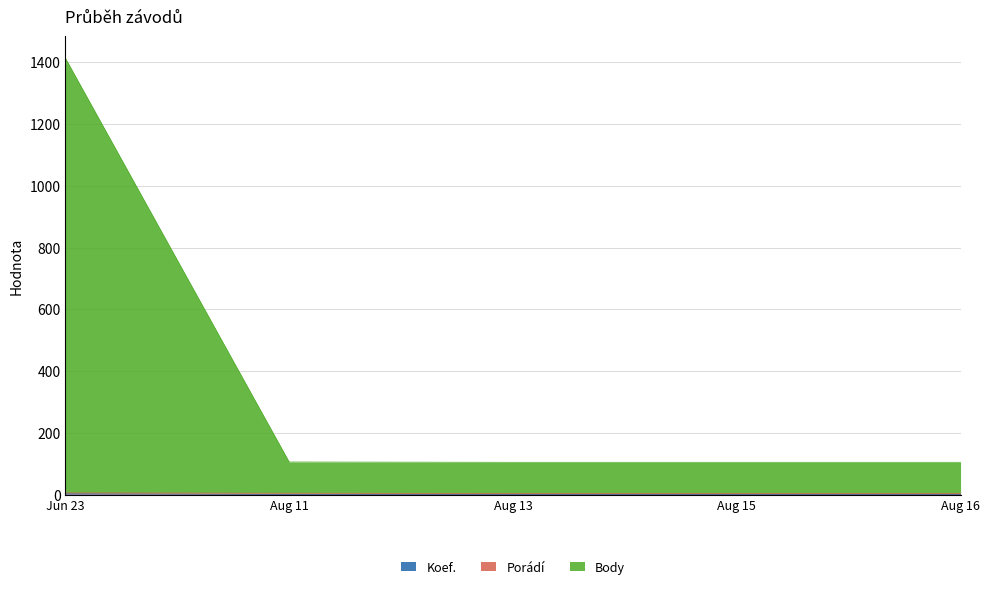

At which category is the sum across all series the highest?

Jun 23